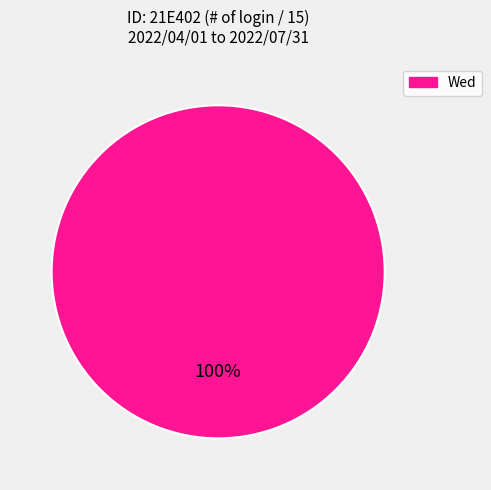

Count the number of slices in the pie.

1